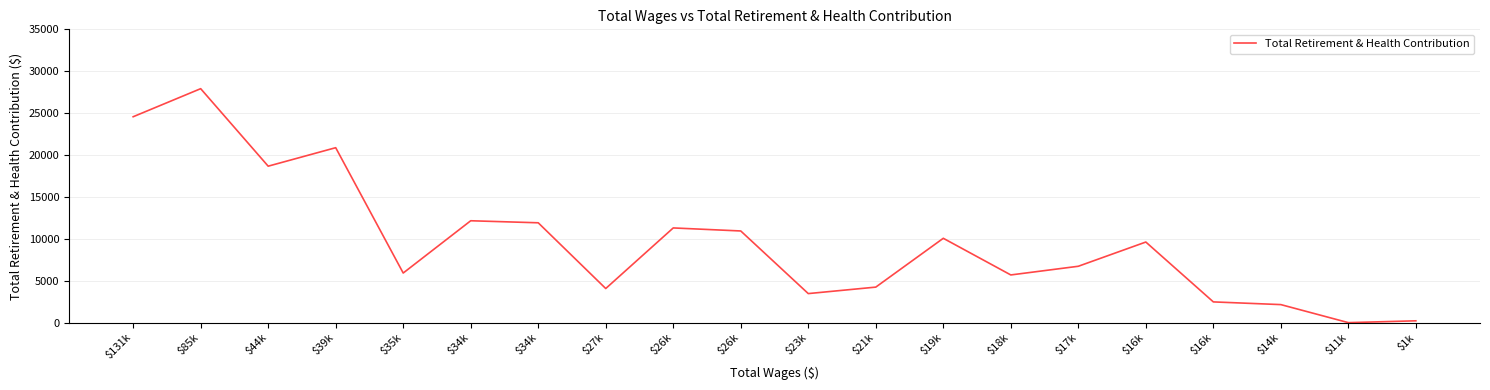

What is the difference between the values at $26k and $19k?

874